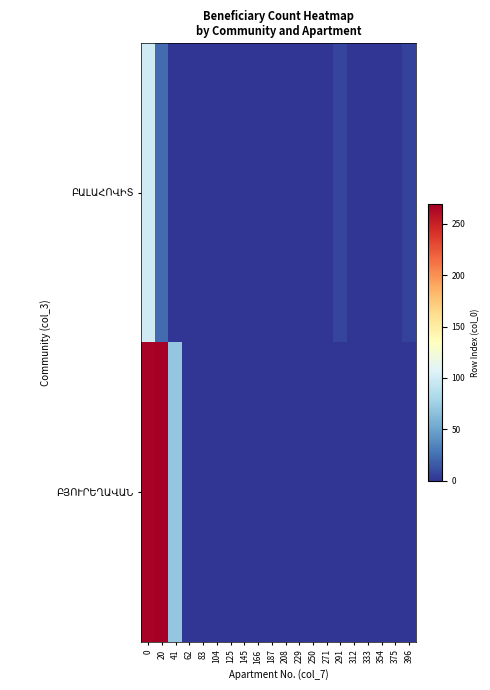

Which series has the largest total across all categories?

ԲՅՈՒՐԵՂԱՎԱՆ